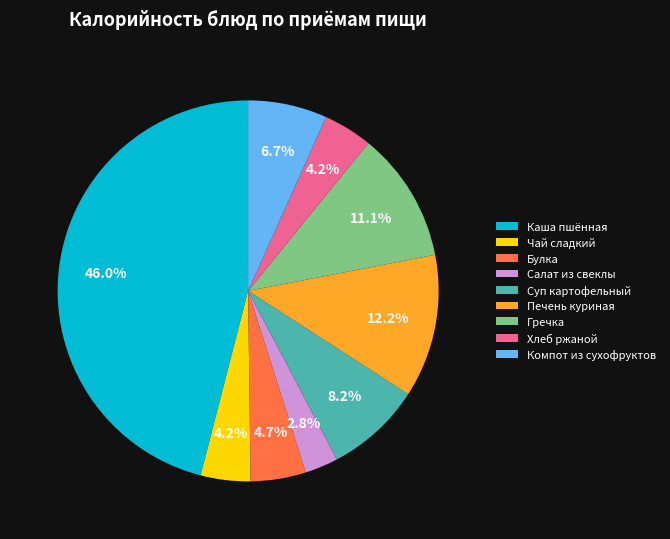

Is the sum of Хлеб ржаной and Суп картофельный greater than half?

No